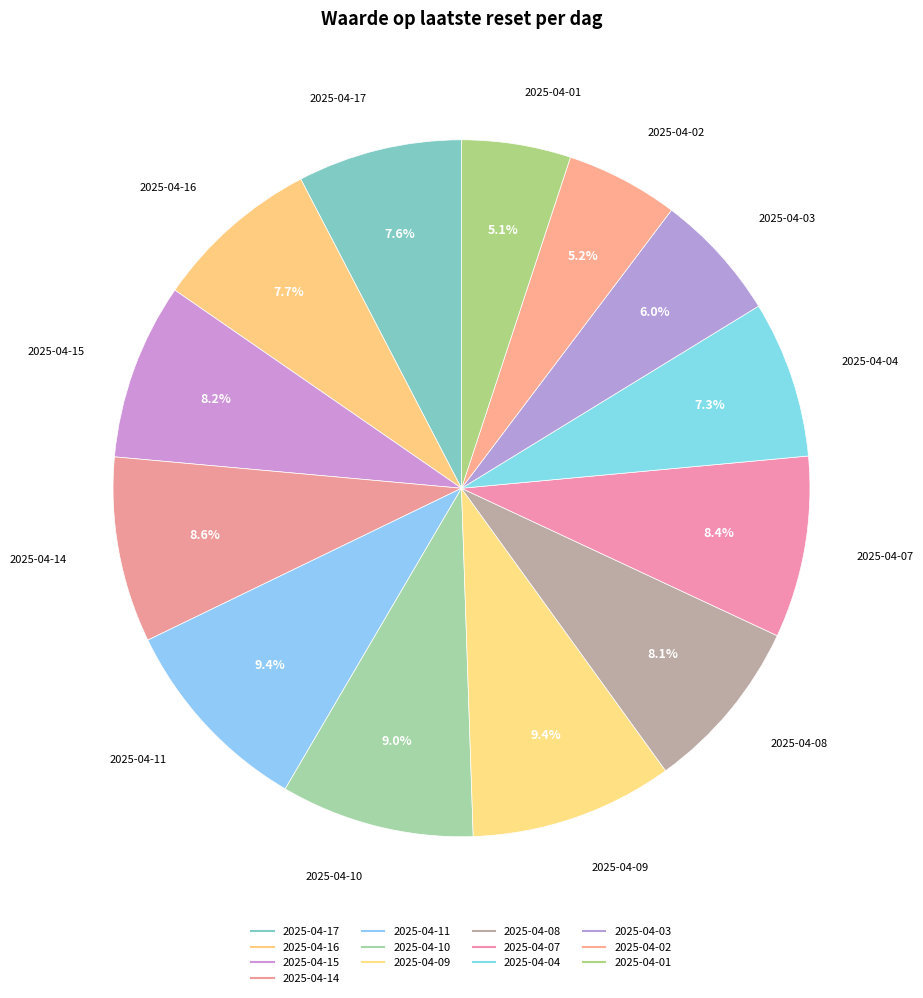

To the nearest percent, what is the combined percentage of 2025-04-04 and 2025-04-11?

17%